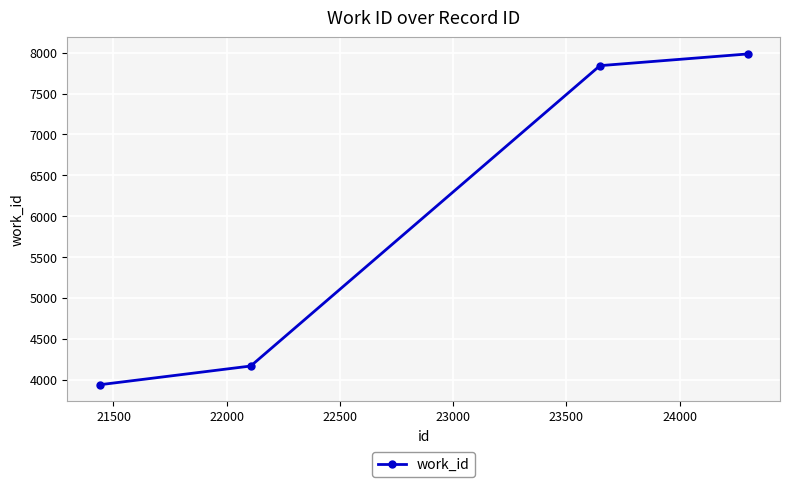

What is the greatest value displayed?

7984